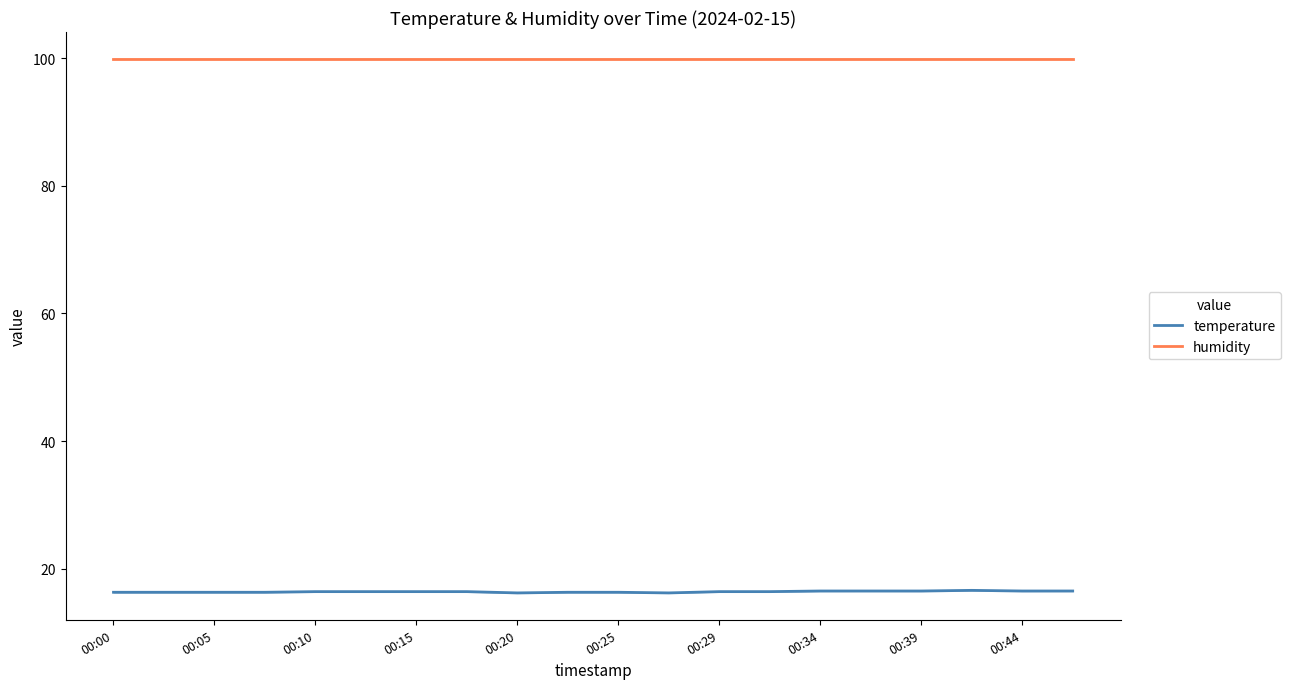

How many series are shown in this chart?

2